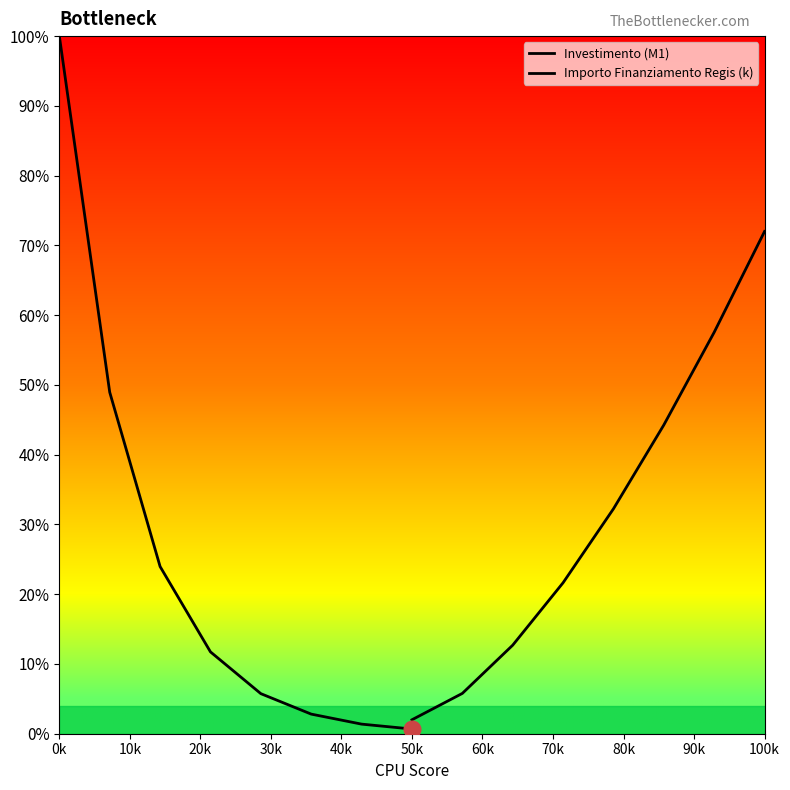

What is the difference between the maximum and minimum values in the Investimento (M1) series?

99.3